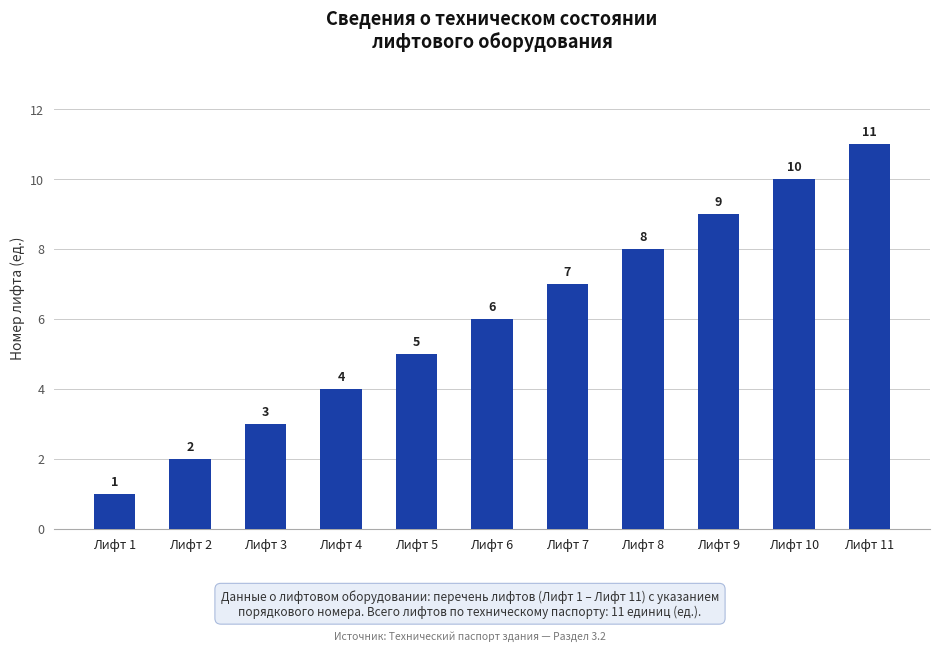

What is the difference between the maximum and minimum values?

10